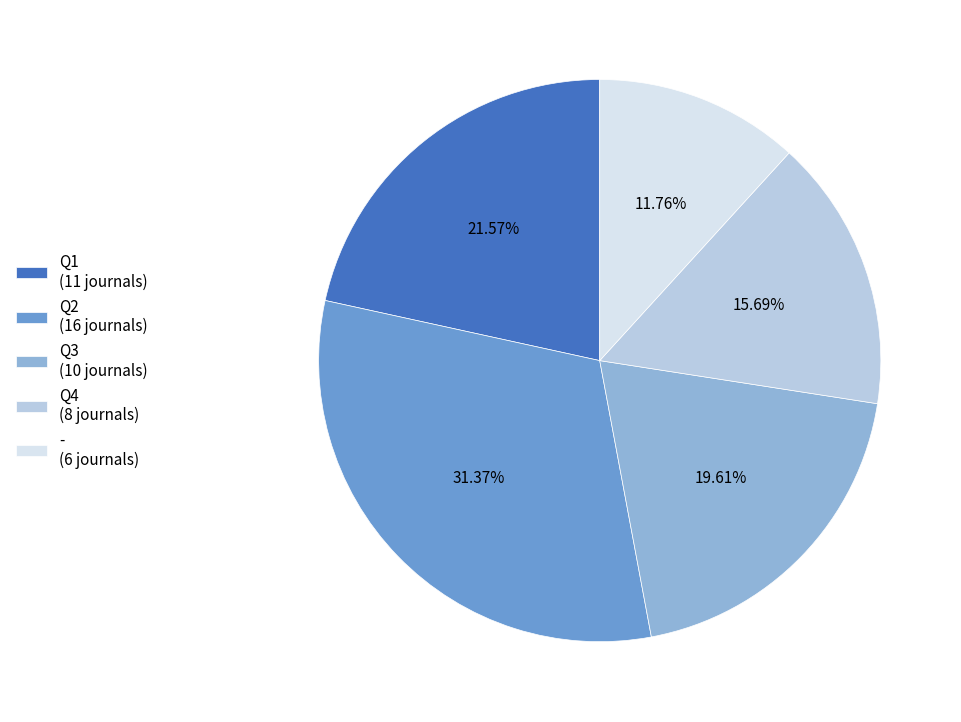

Does - account for over 50% of the chart?

No